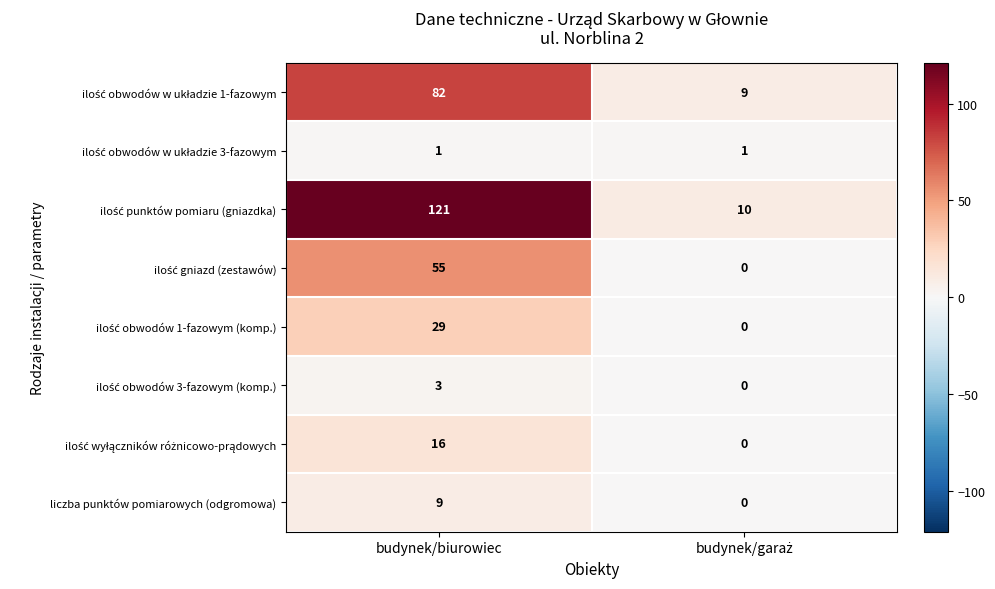

At how many categories does at least one series exceed 111?

1